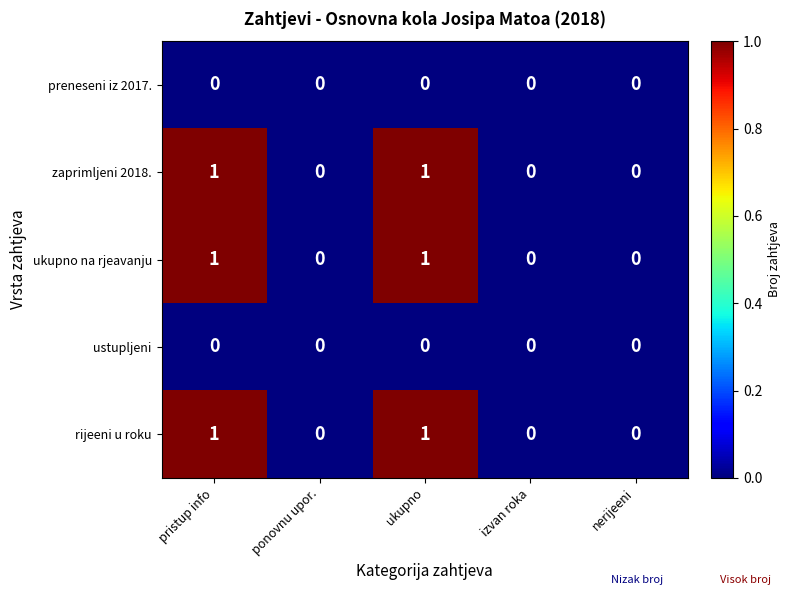

How many ukupno na rjeavanju values are between 0 and 1?

5